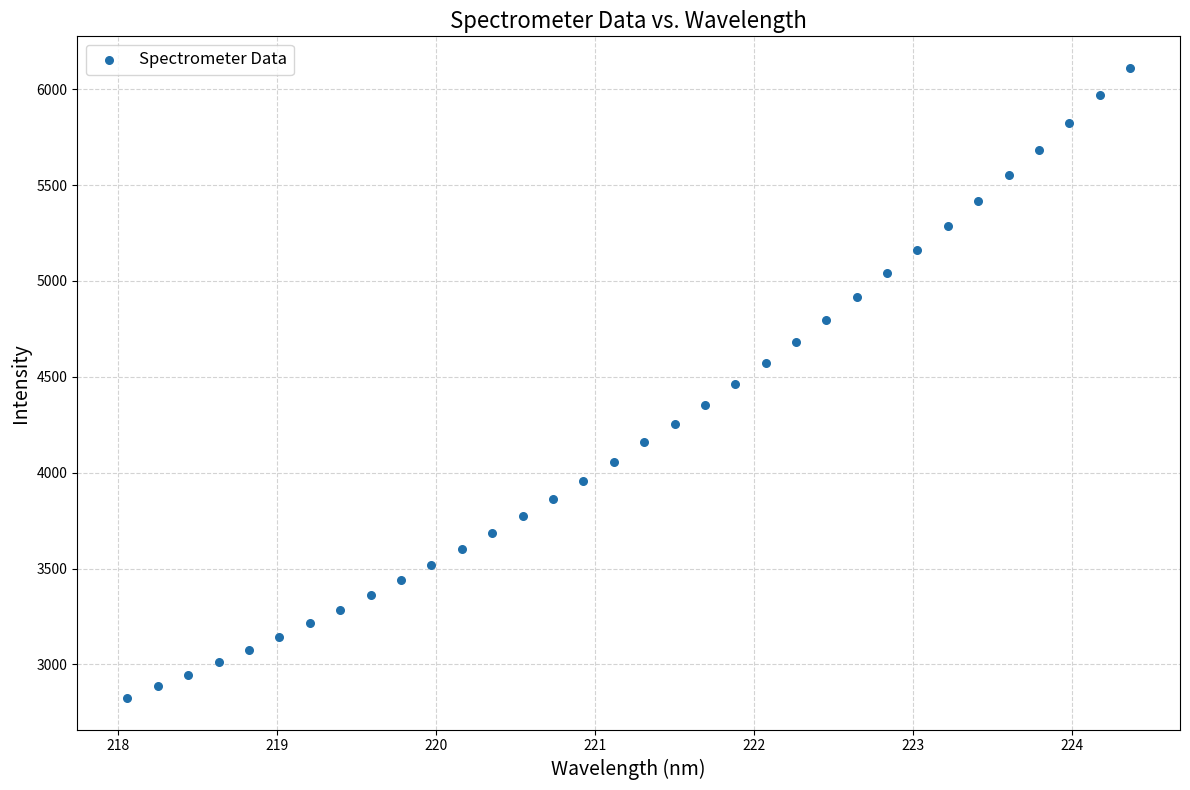

What is the range of X values (max minus min)?

6.3